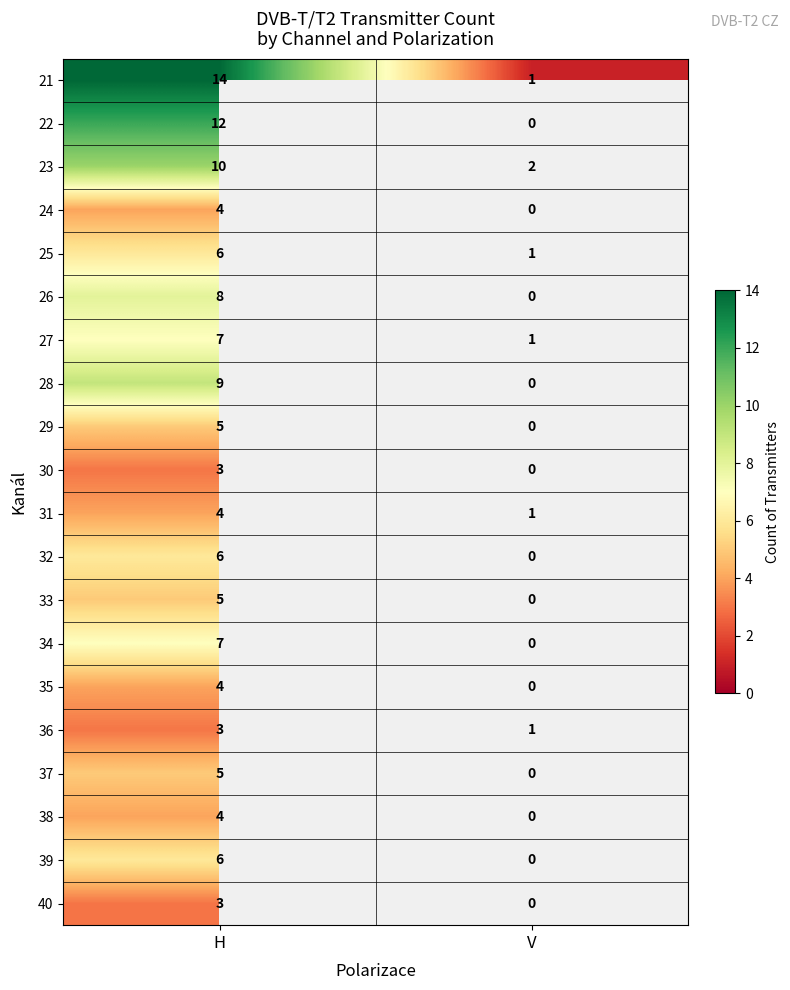

What is the total value across all series at H?

125